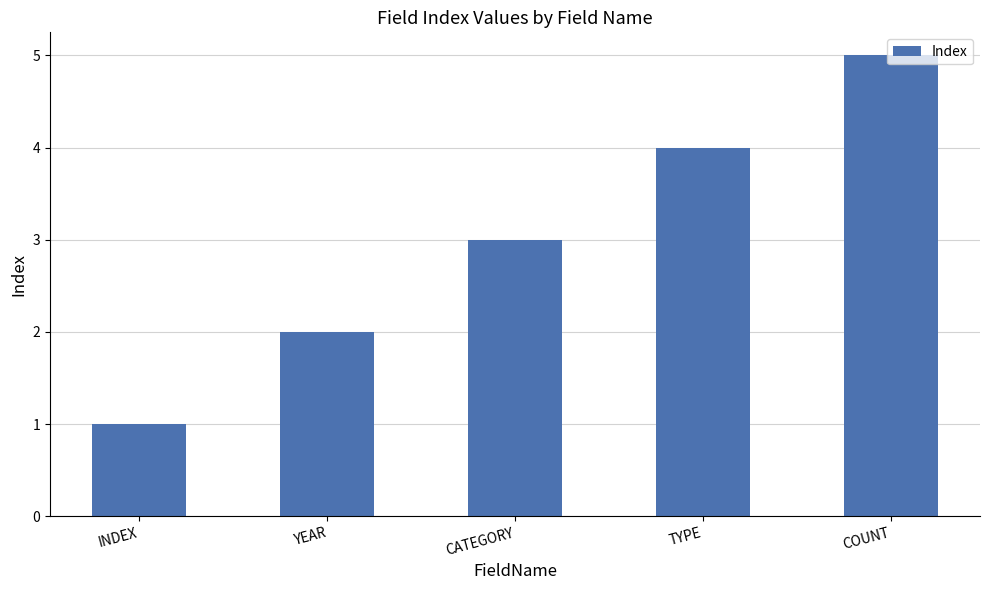

Count the values in the range 2 to 4.

3